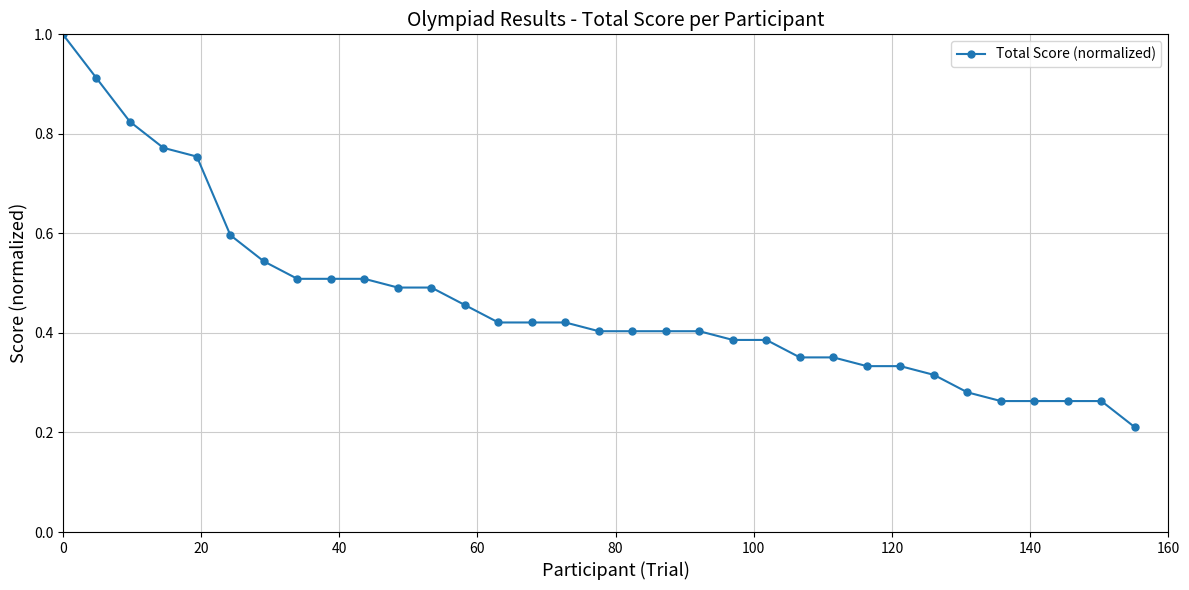

What is the sum of all values?

15.2